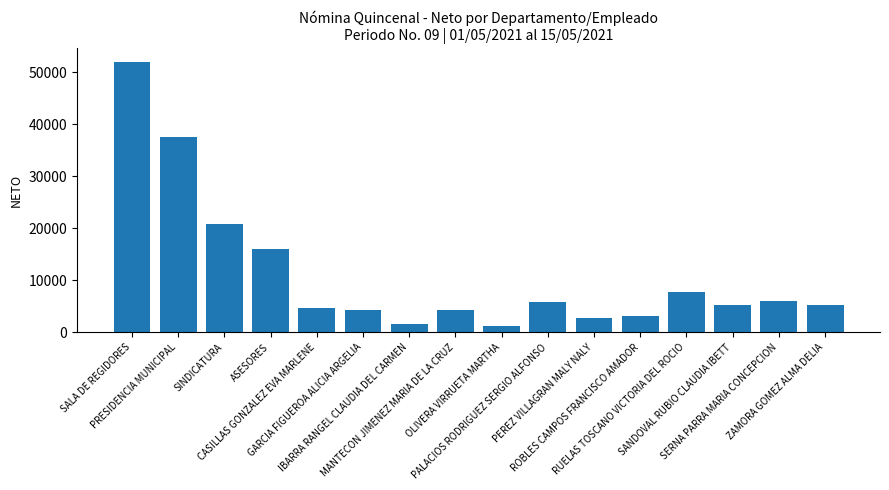

What is the sum of all values?

178230